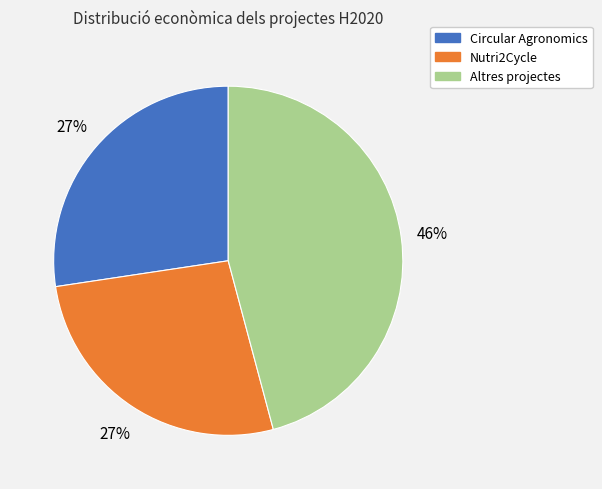

Is there any slice that represents more than half of the pie?

No